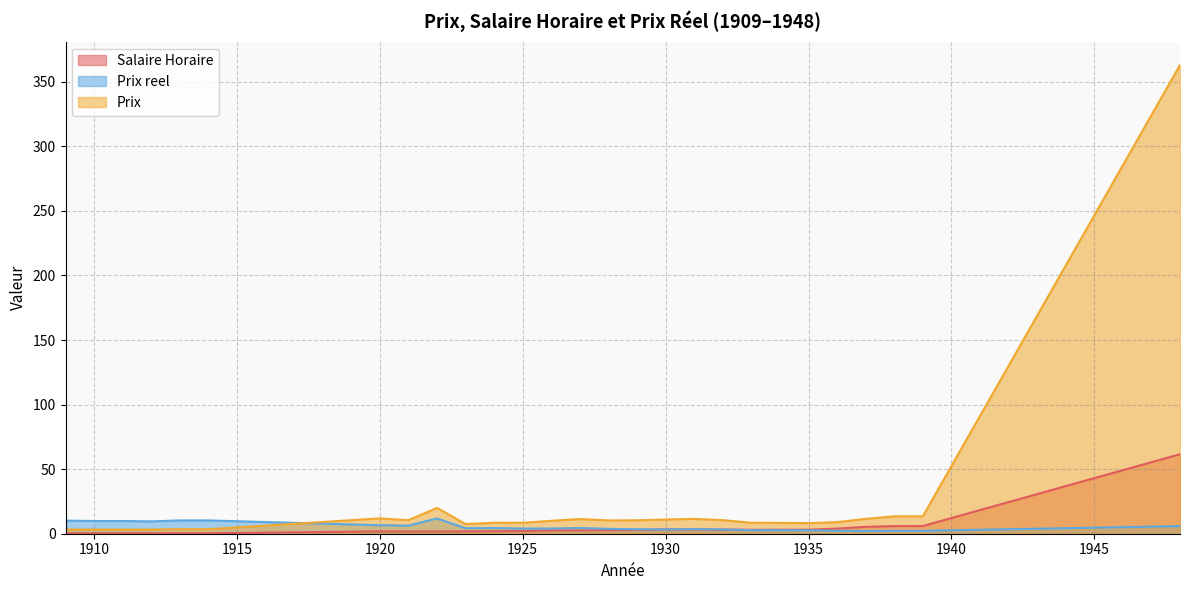

How many intersections are there between Prix reel and Salaire Horaire?

3